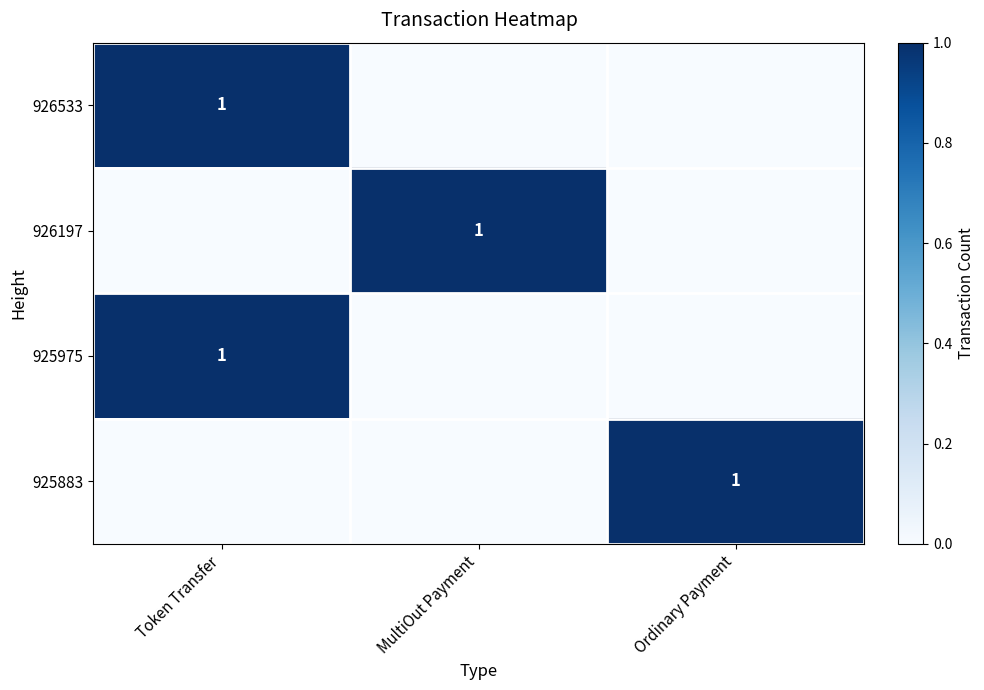

Is it true that 925883 equals 1 at Ordinary Payment?

True